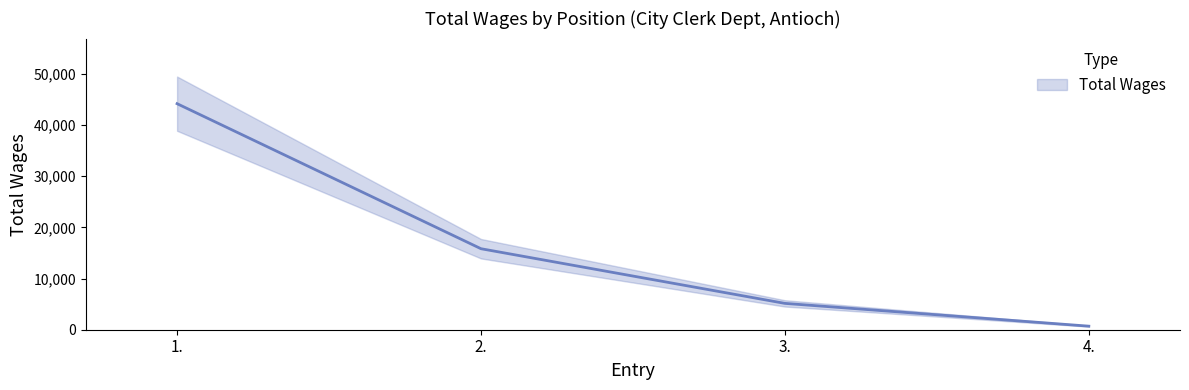

Reading right to left, extract all data points from this chart.

694	5145	15823	44155